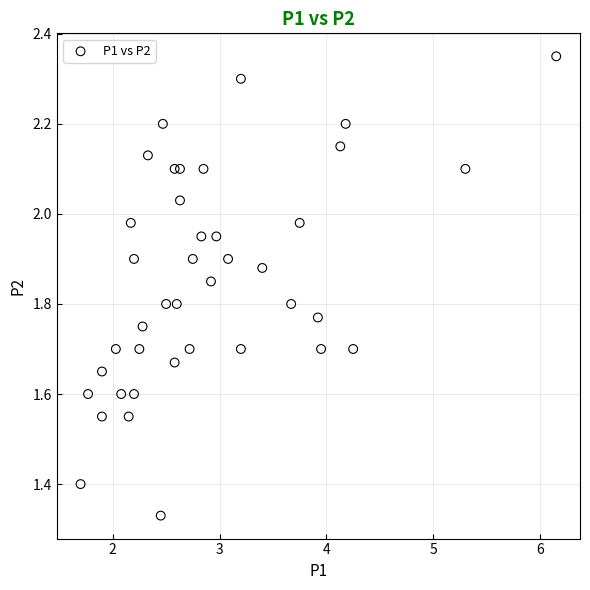

What is the range of Y values (max minus min)?

1.0